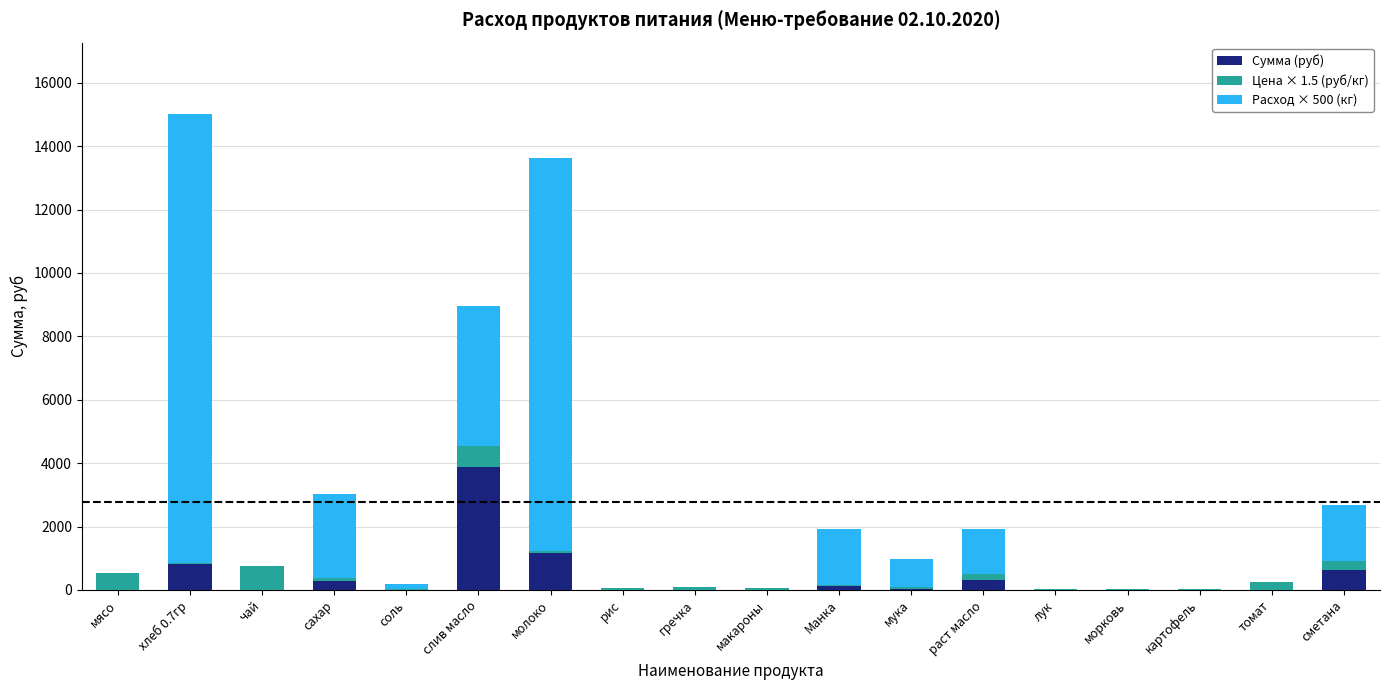

What is the sum of all Сумма (руб) values?

7272.9